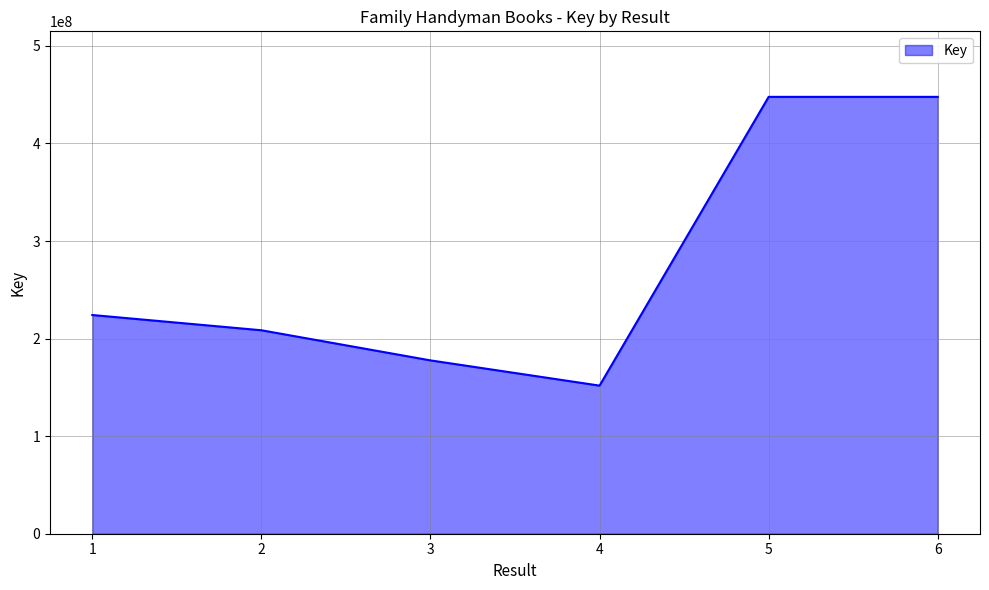

Is it true that the value at 4 is 151814743?

True